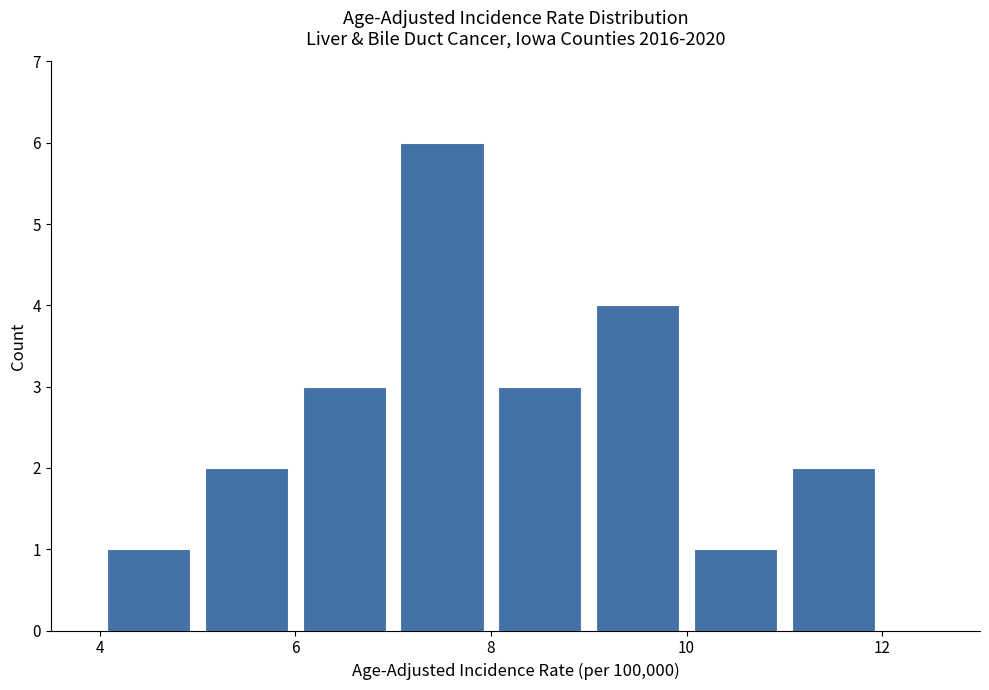

Reading left to right, list every bar in this chart as the range it spans on the x-axis followed by its height. The values are not printed on the chart, so give them approximately, as read against the axis.

4 to 5: 1
5 to 6: 2
6 to 7: 3
7 to 8: 6
8 to 9: 3
9 to 10: 4
10 to 11: 1
11 to 12: 2